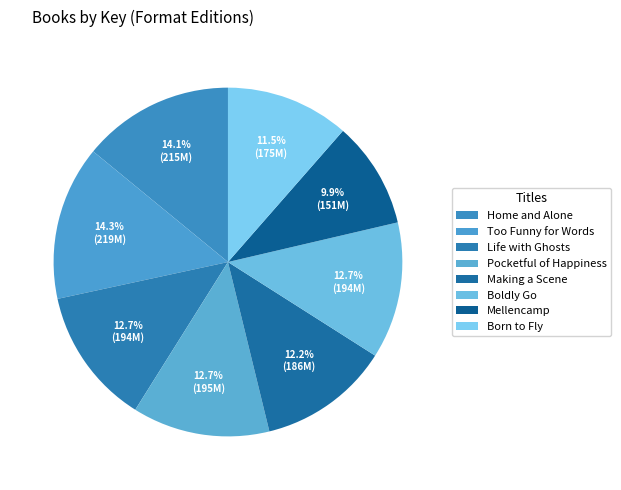

How many slices are in this pie chart?

8